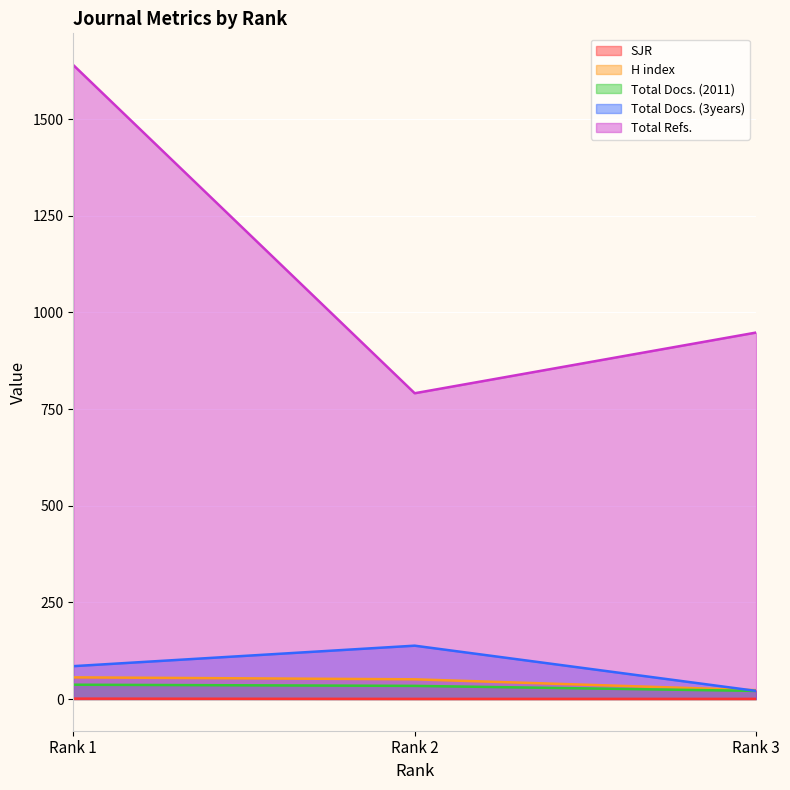

What is the approximate value of H index at Rank 3?

23.0